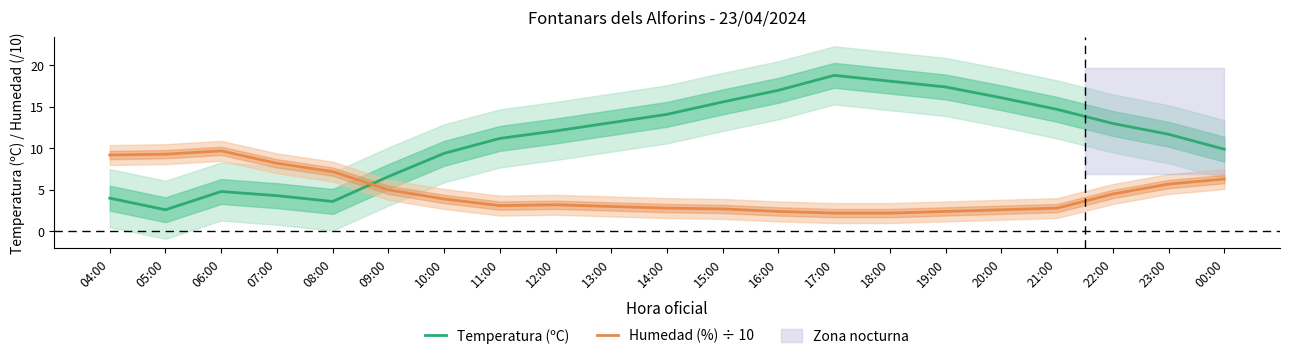

Where is Temperatura (ºC) nearest to the value 10?

00:00